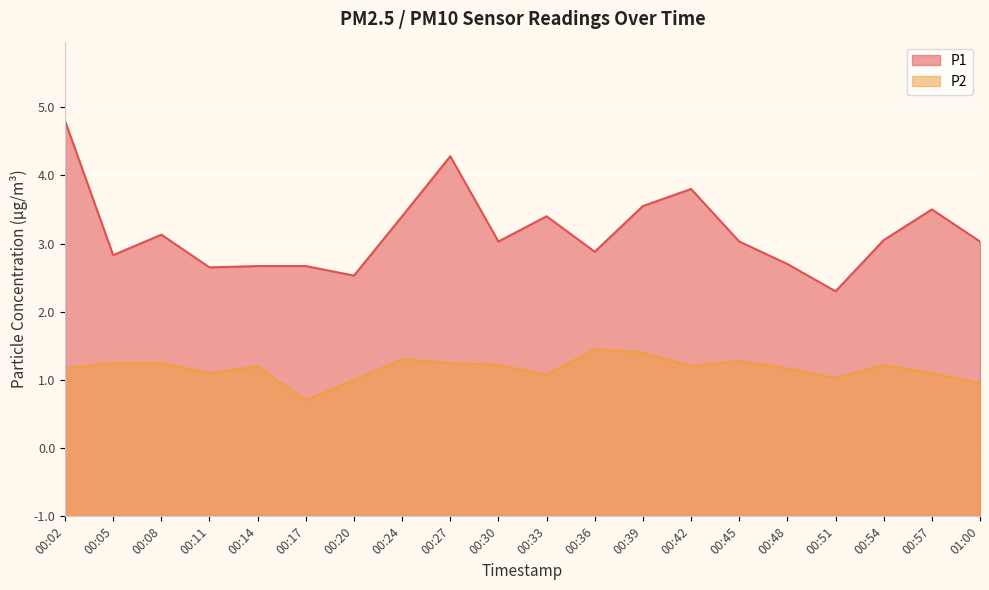

Rank the categories by P2 value from lowest to highest.

00:17, 01:00, 00:20, 00:51, 00:33, 00:11, 00:57, 00:02, 00:48, 00:14, 00:42, 00:30, 00:54, 00:05, 00:08, 00:27, 00:45, 00:24, 00:39, 00:36